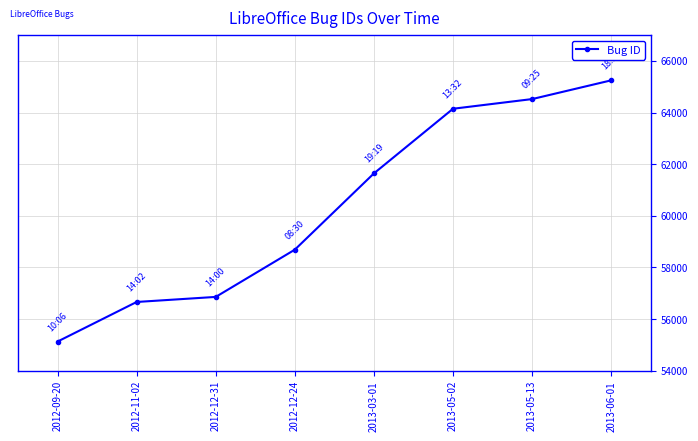

What is the difference between the values at 2013-06-01 and 2012-09-20?

10121